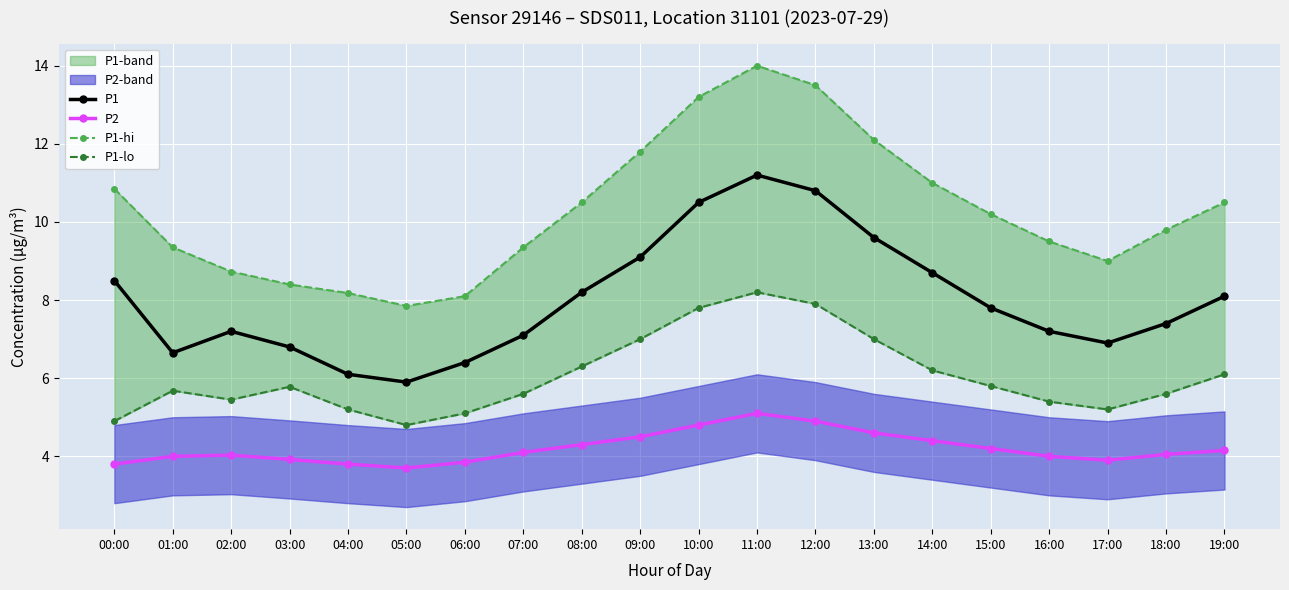

True or false: P2 has more than 0 points higher than both neighbors.

True